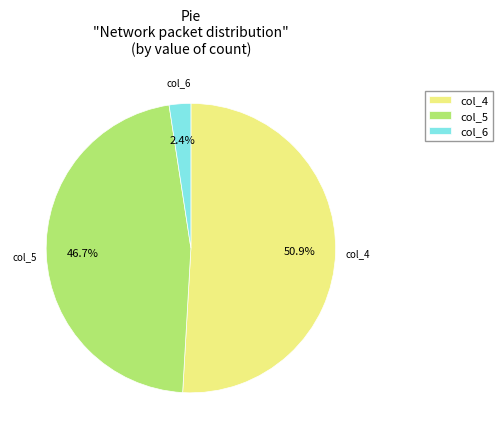

How many segments does this pie chart have?

3